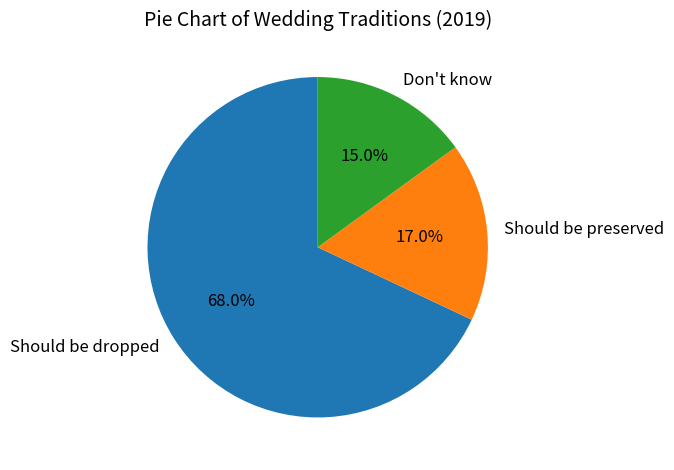

Which category has the biggest portion of the pie?

Should be dropped